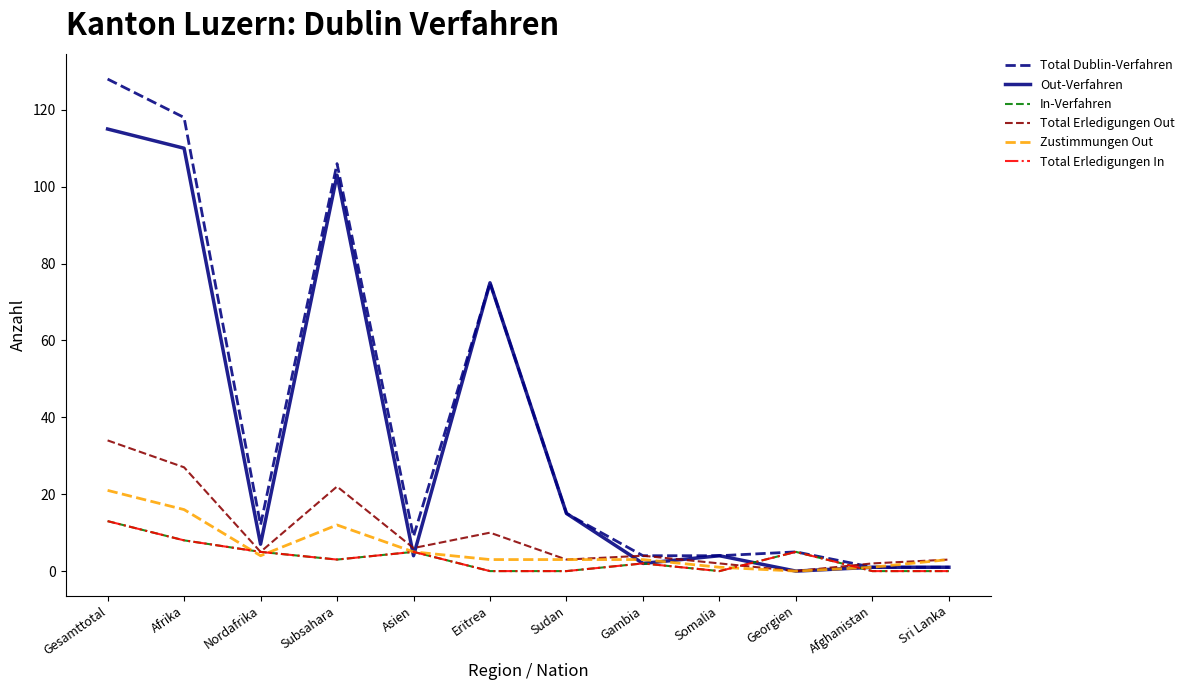

Is this an area chart (filled region under the line)?

No